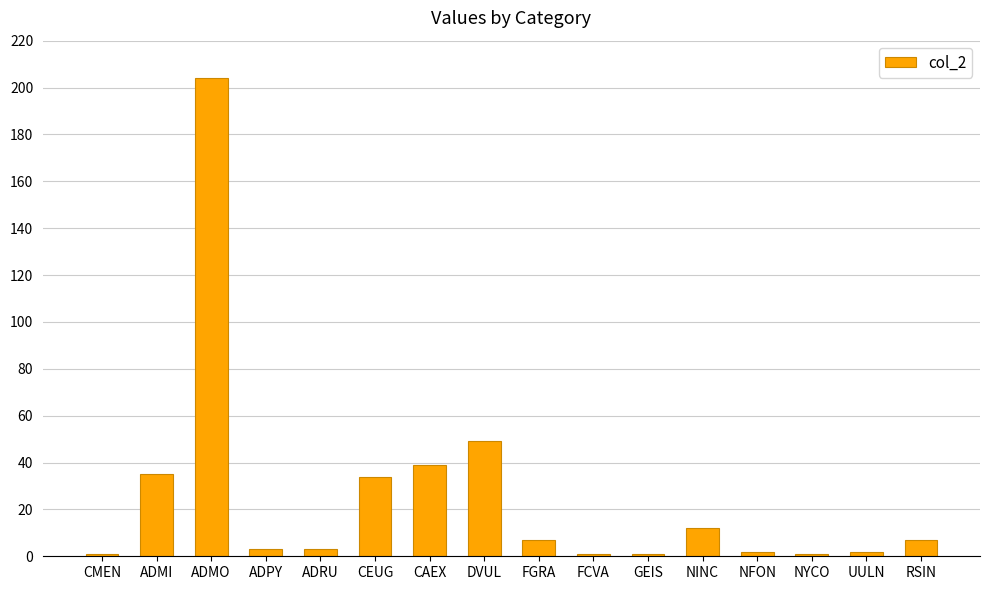

Read the value at NINC, to the nearest 5.

10